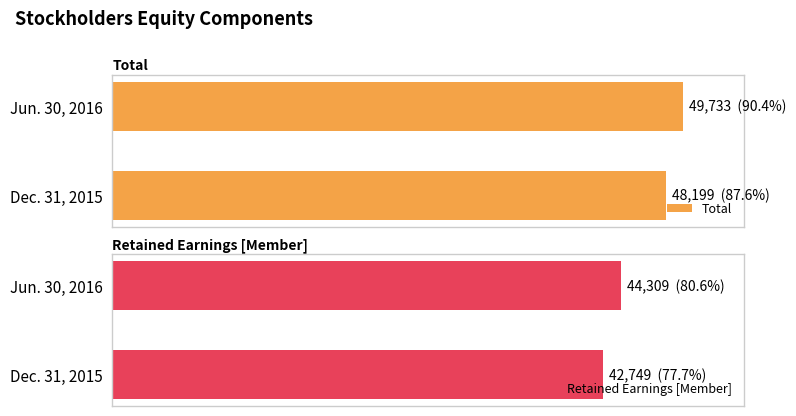

Rank the series by their maximum value, from lowest to highest.

Retained Earnings [Member], Total